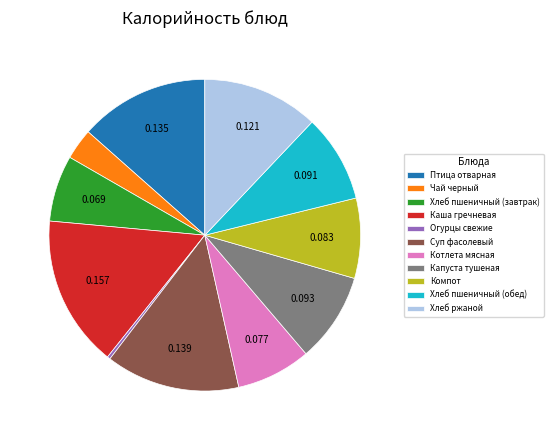

Does Каша гречневая represent more than half of the total?

No